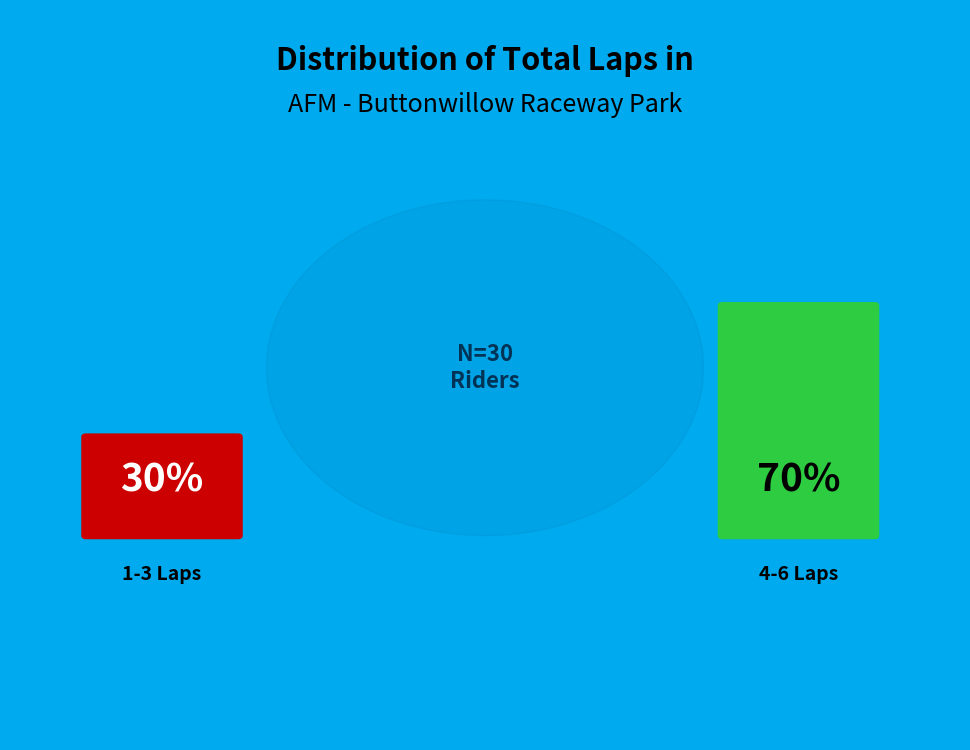

Is 12 the majority of the pie?

No